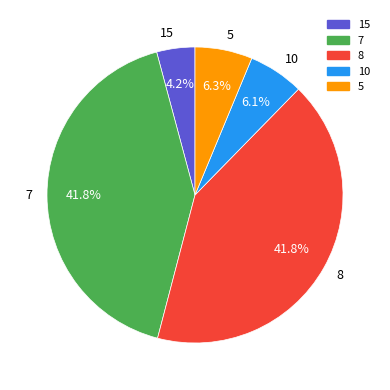

What percentage is the 5 slice, to the nearest percent?

6%